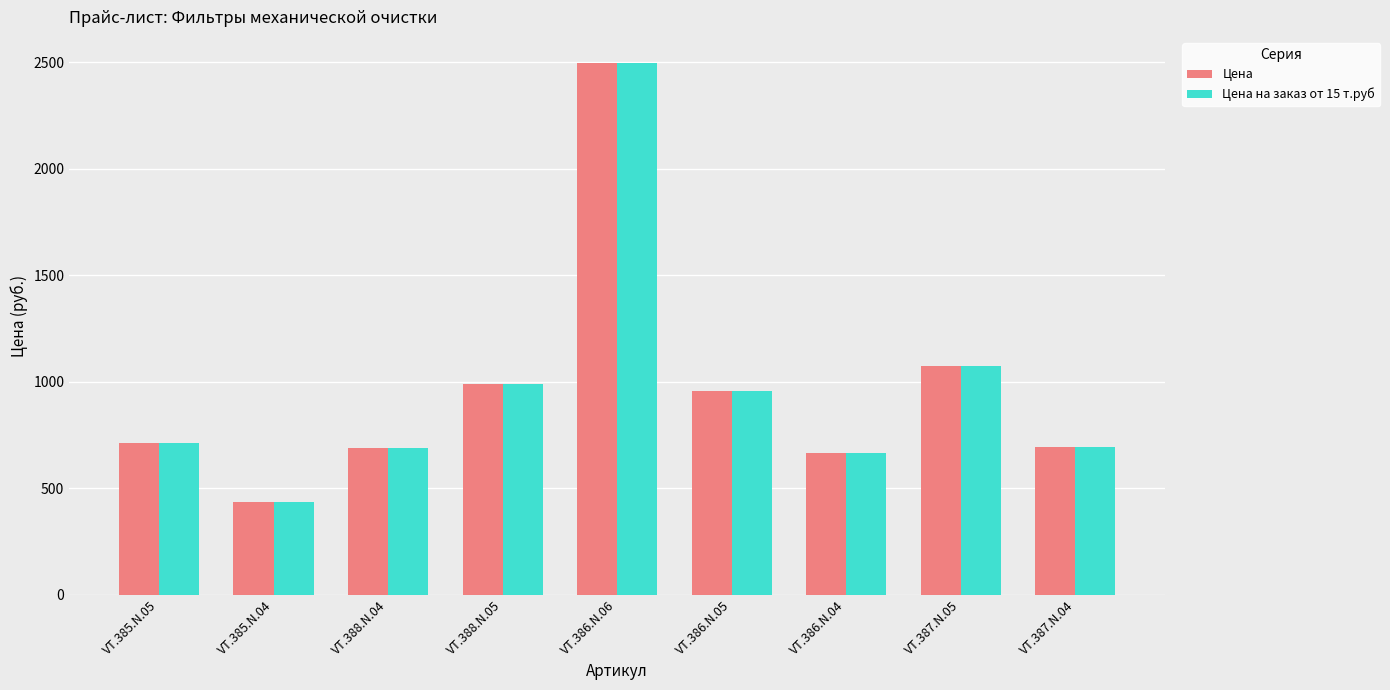

At which category is the sum across all series the highest?

VT.386.N.06